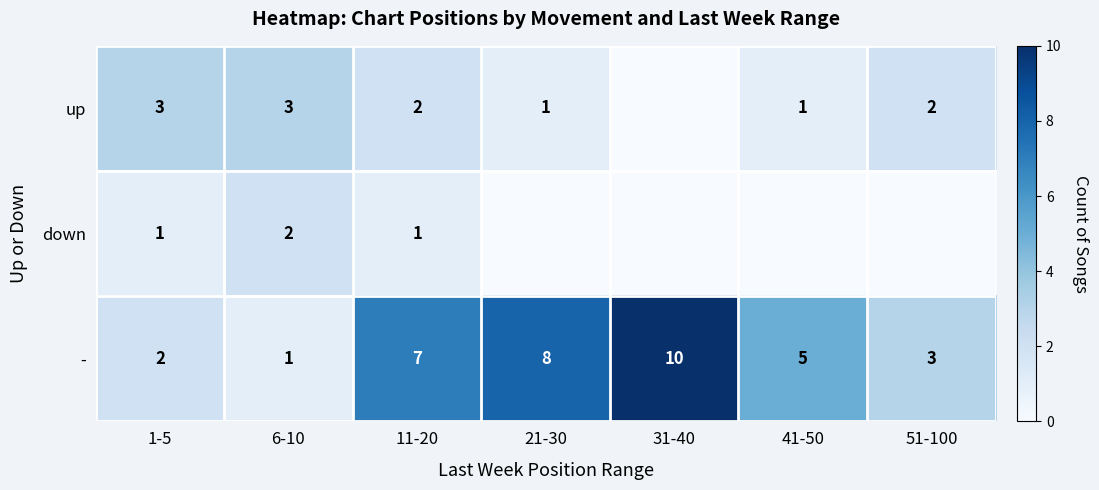

What is the approximate value of - at 6-10?

1